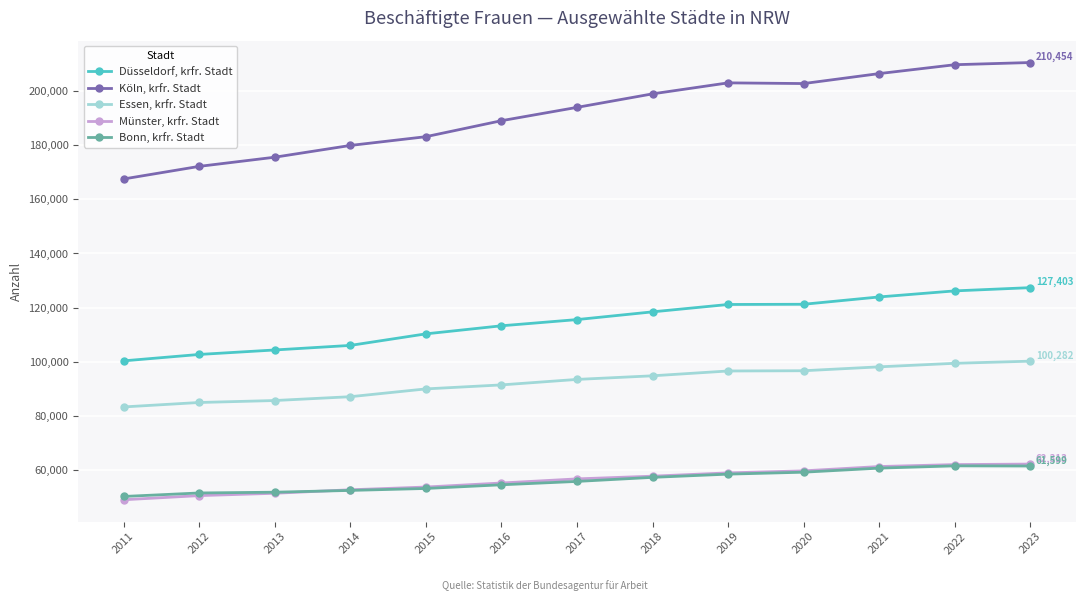

What is the difference between the highest and lowest values at 2014?

127269